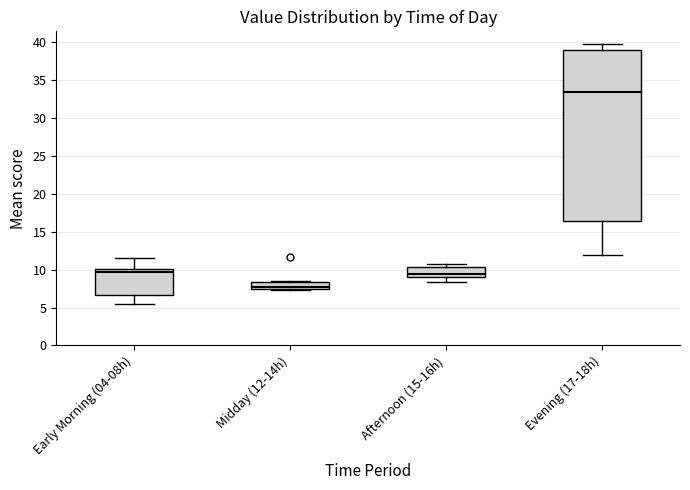

Which box is the tallest, from its lower edge to its upper edge?

Evening (17-18h)